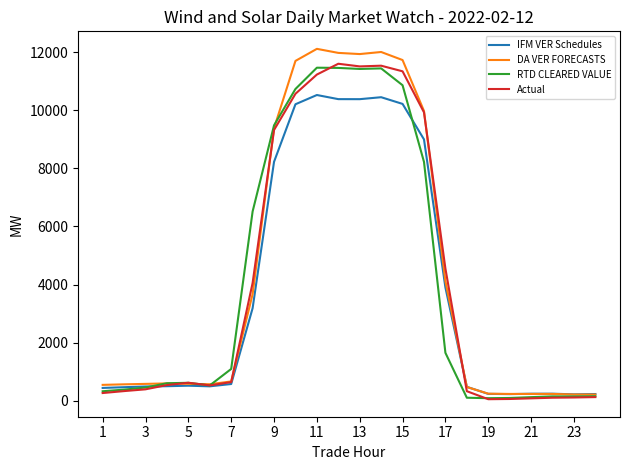

What is the difference between the maximum and second lowest values in the Actual series?

11532.5